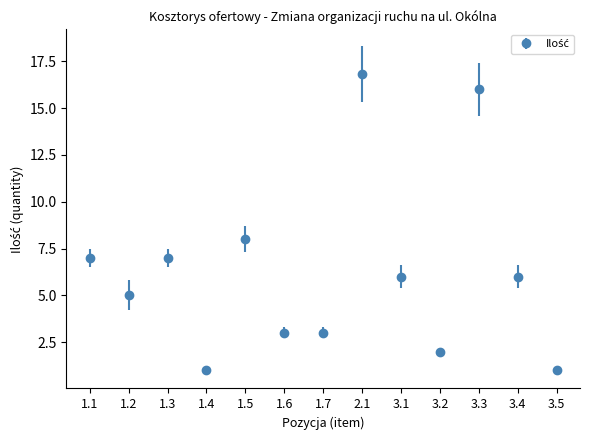

At which category does the data reach its first local valley?

1.2